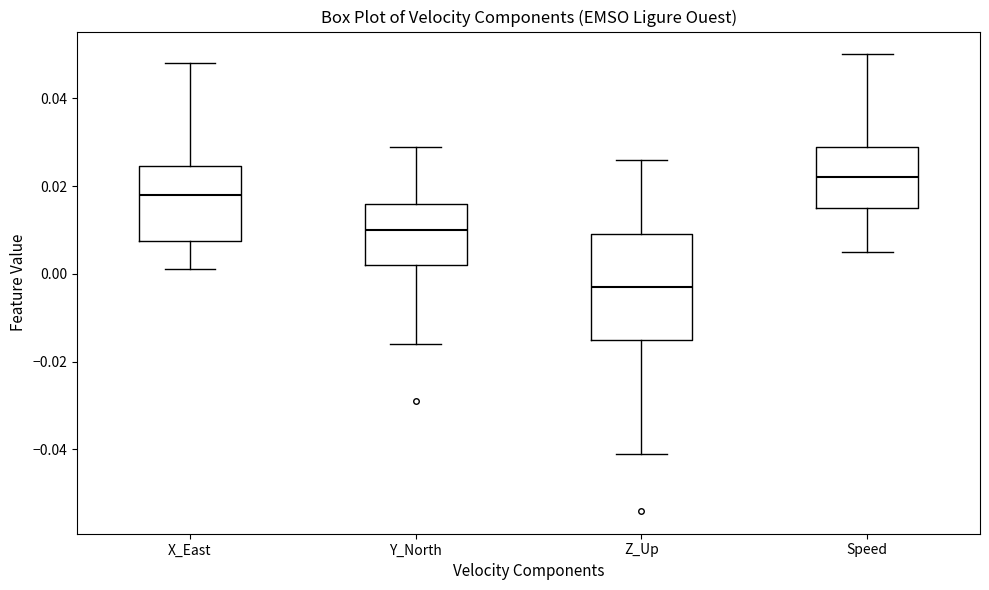

Reading left to right, read every box against the y-axis: the position of its median line, the range the box covers, and the ends of its whiskers. The values are not printed on the chart, so give them approximately, as read against the axis.

X_East: median 0.018, box 0.008 to 0.024, whiskers 0.002 to 0.048
Y_North: median 0.010, box 0.002 to 0.016, whiskers -0.016 to 0.030
Z_Up: median -0.002, box -0.014 to 0.010, whiskers -0.040 to 0.026
Speed: median 0.022, box 0.016 to 0.030, whiskers 0.006 to 0.050